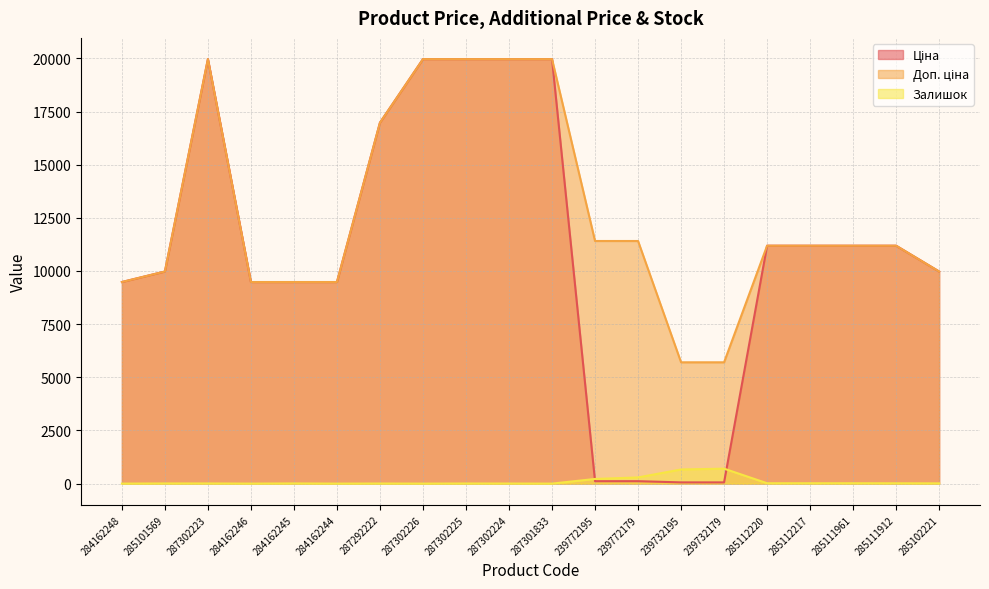

What is the approximate value of Доп. ціна at 285111912?

11188.2